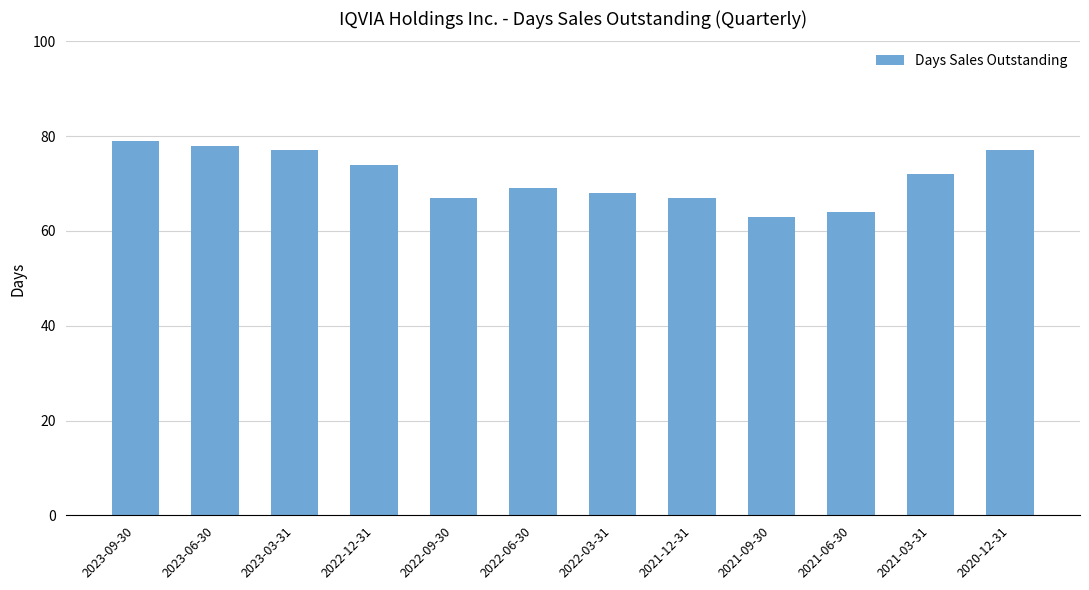

Between 2022-12-31 and 2020-12-31, which is larger?

2020-12-31